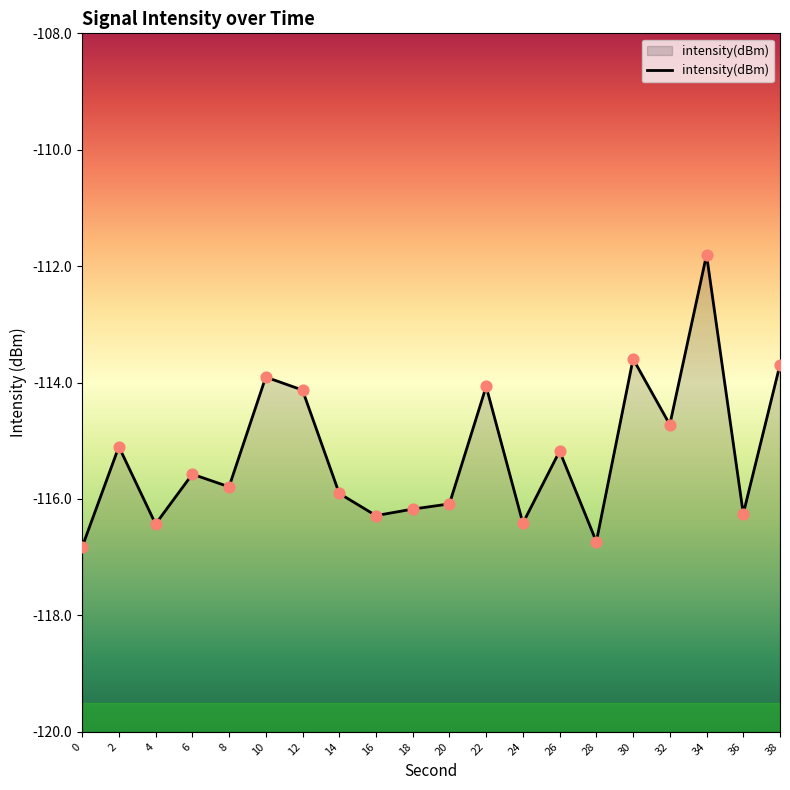

What is the change in value from 2 to 34?

+3.3